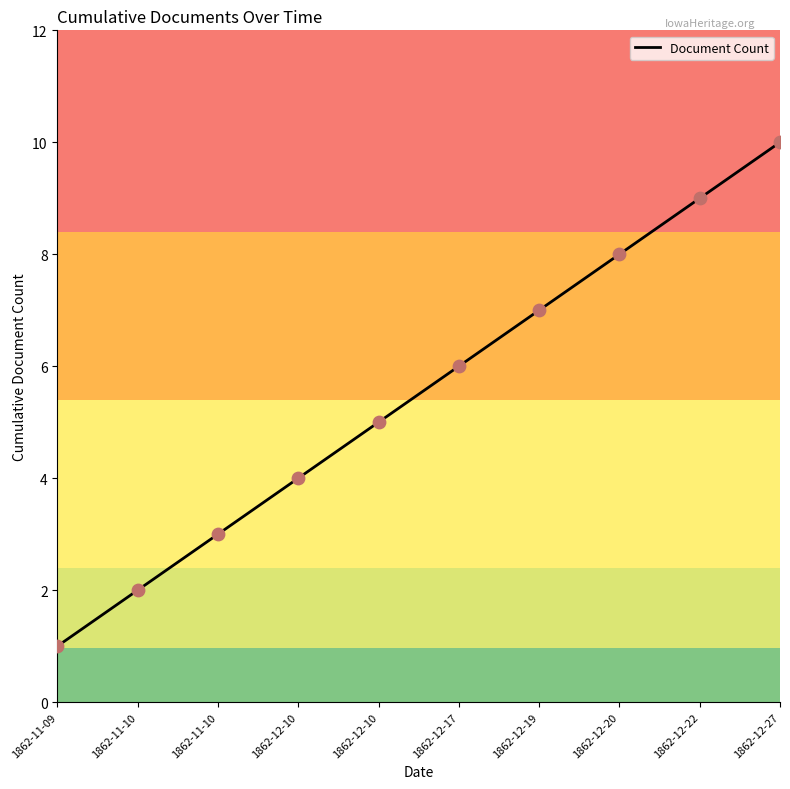

Between 1862-12-19 and 1862-12-17, which is larger?

1862-12-19